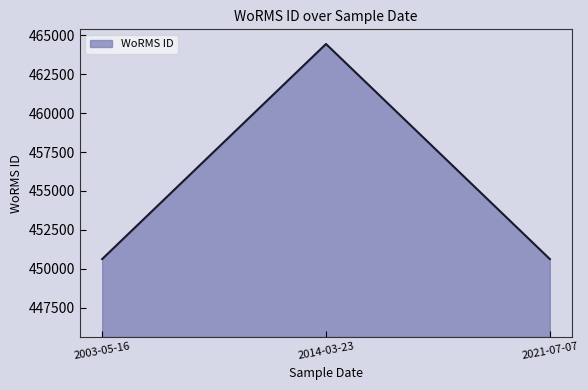

What is the ratio of the value at 2003-05-16 to the value at 2014-03-23?

1.0